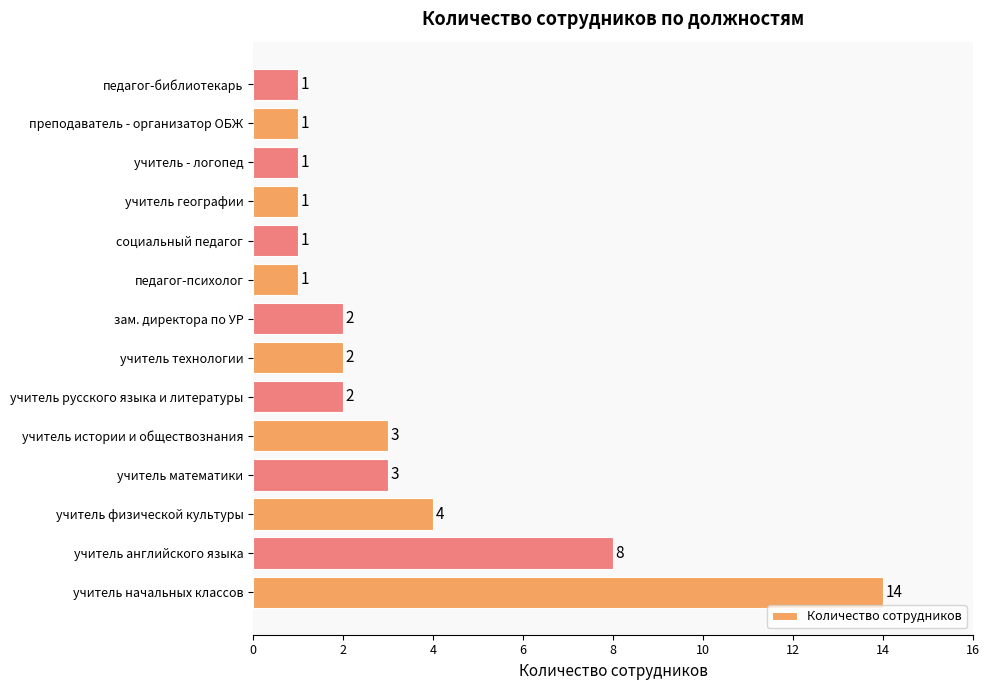

What is the maximum value shown in the chart?

14